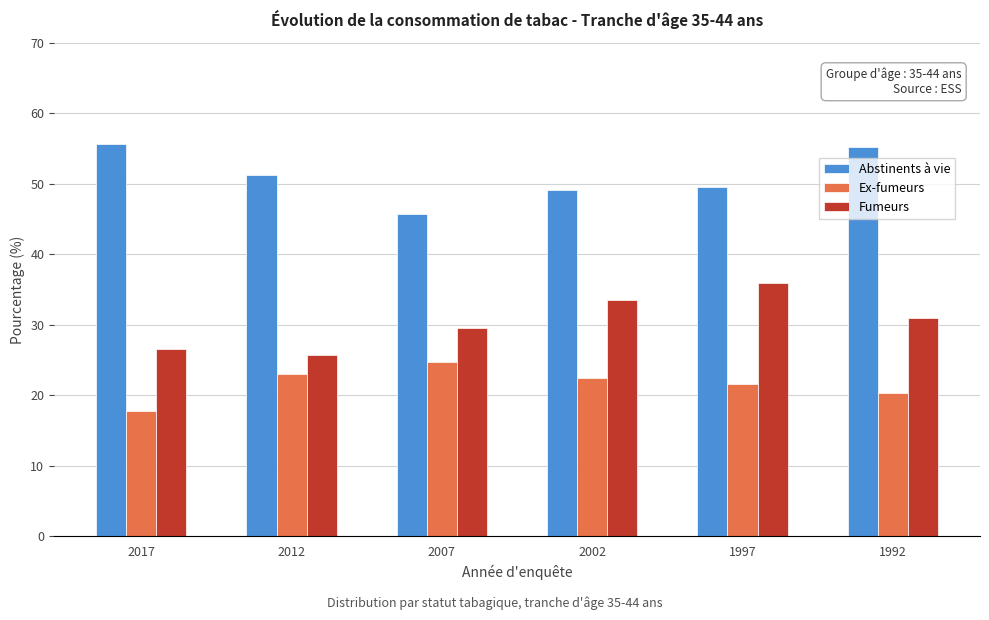

Reading left to right, extract all data points from this chart.

Abstinents à vie: 2017=55.6	2012=51.3	2007=45.7	2002=49.1	1997=49.5	1992=55.2
Ex-fumeurs: 2017=17.8	2012=23.0	2007=24.7	2002=22.5	1997=21.6	1992=20.3
Fumeurs: 2017=26.6	2012=25.7	2007=29.6	2002=33.5	1997=35.9	1992=30.9